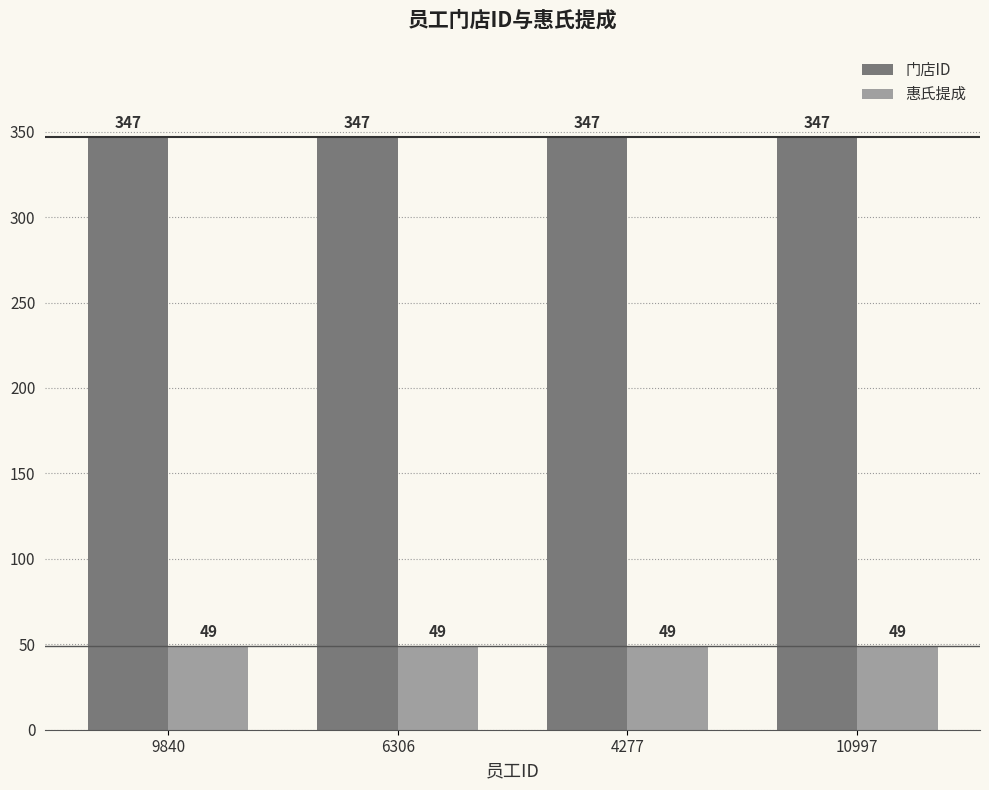

What position from the right is 6306?

3